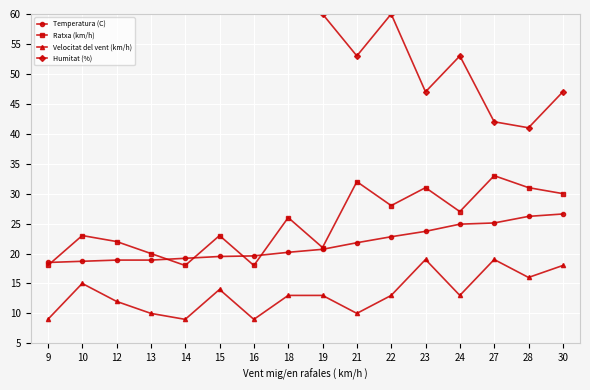

What are all the series names shown in the legend?

Temperatura (C), Ratxa (km/h), Velocitat del vent (km/h), Humitat (%)